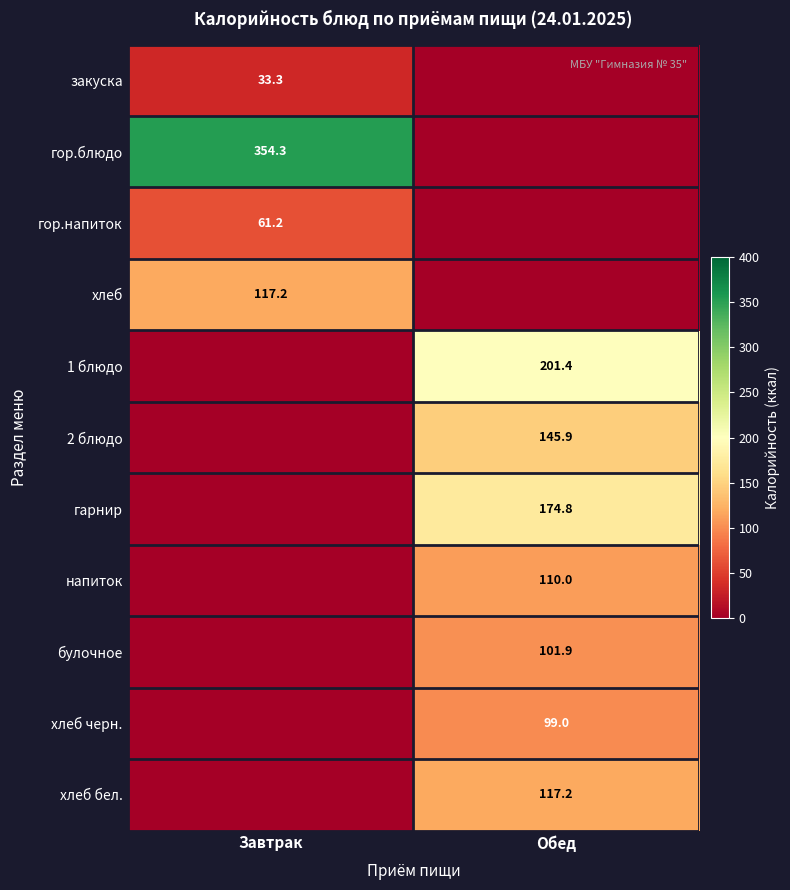

The value of хлеб at Завтрак is 117.2. True or false?

True